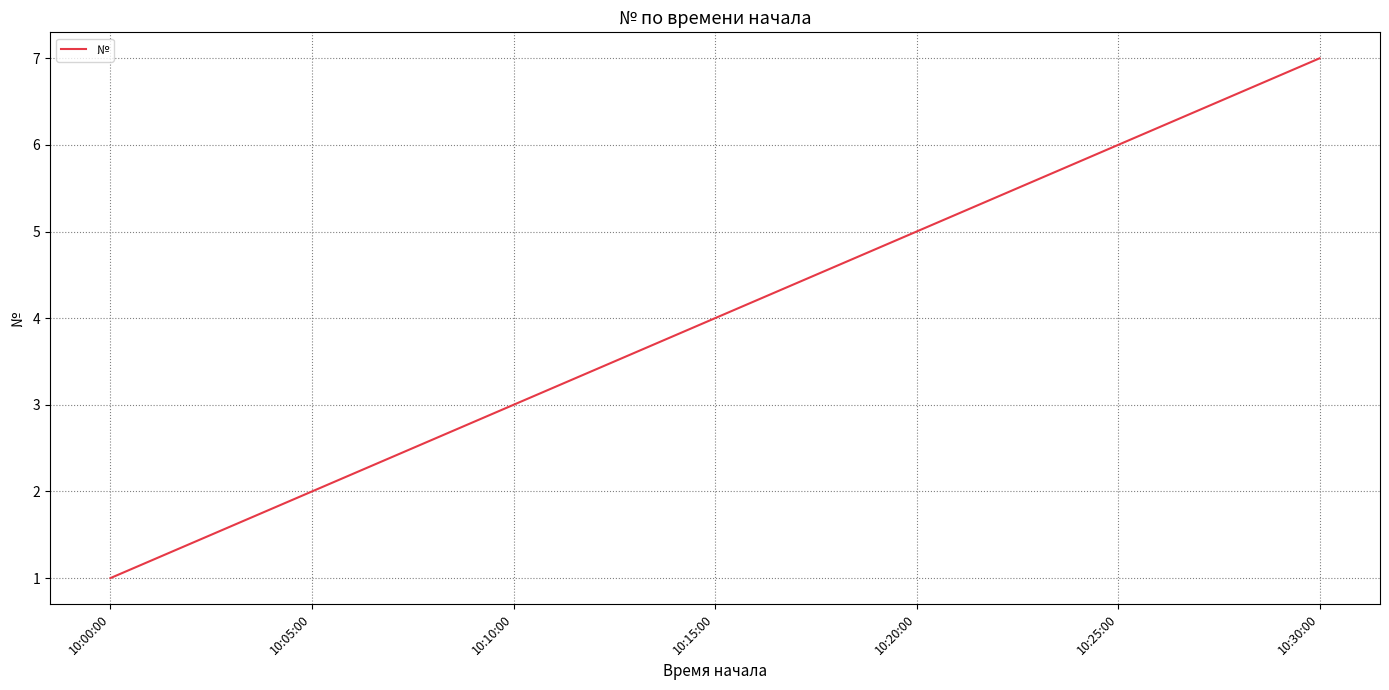

How many distinct data groups are displayed?

1